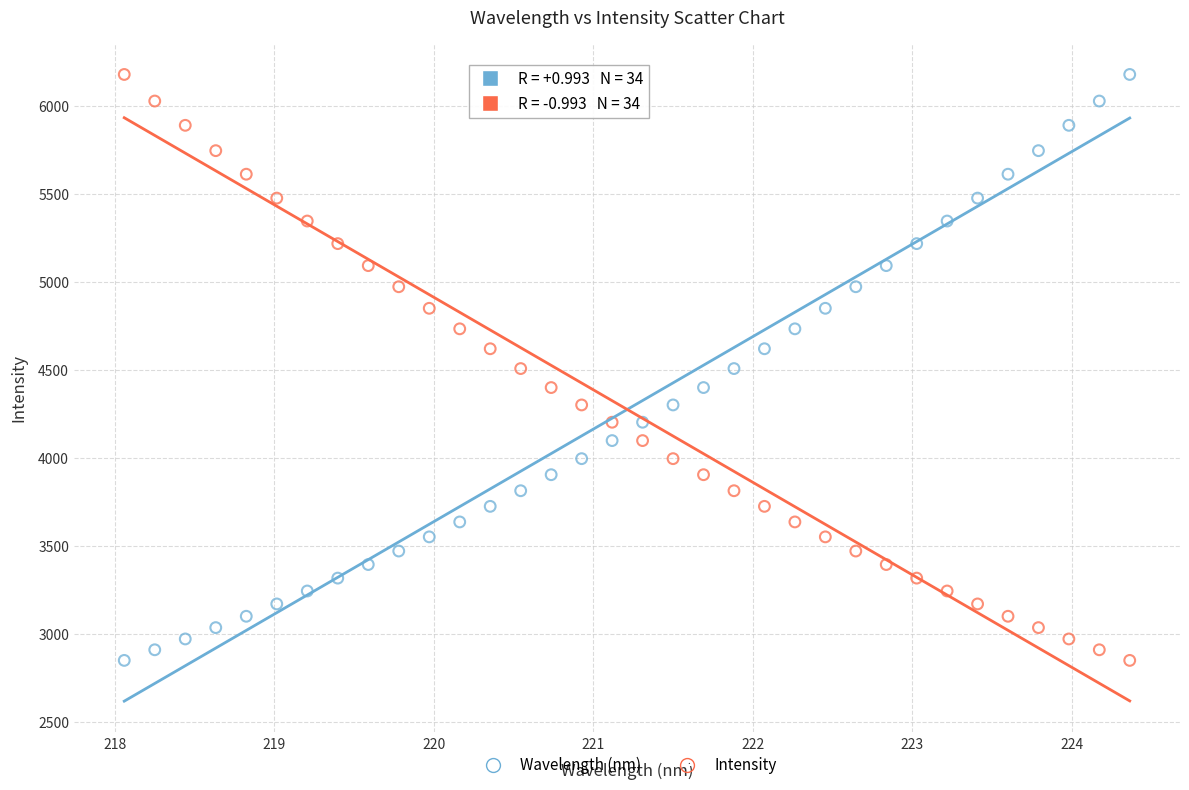

Across all data points, what is the range of X values (max minus min)?

6.3